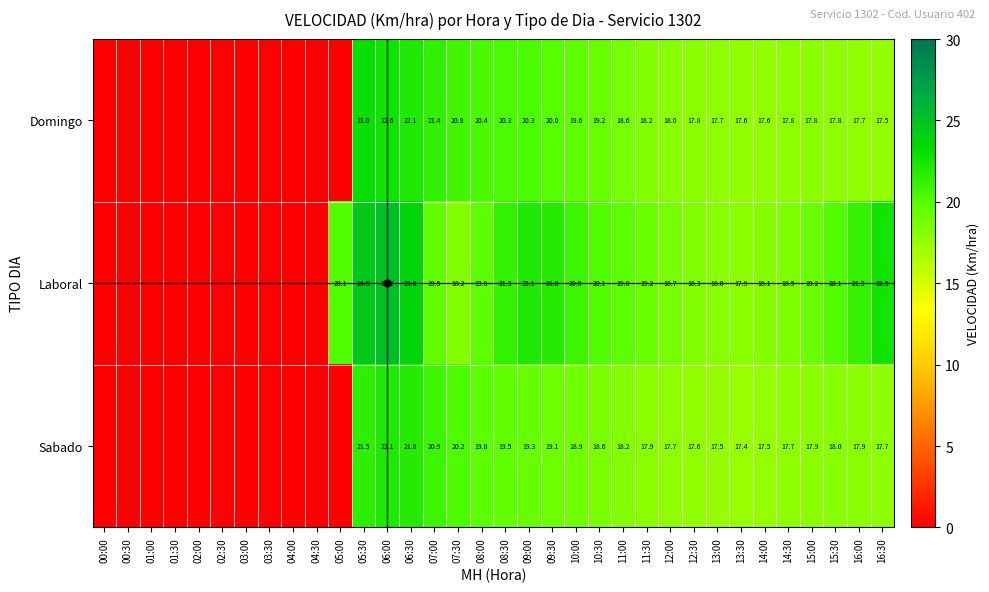

What is the difference between the highest and lowest values at 12:00?

1.0